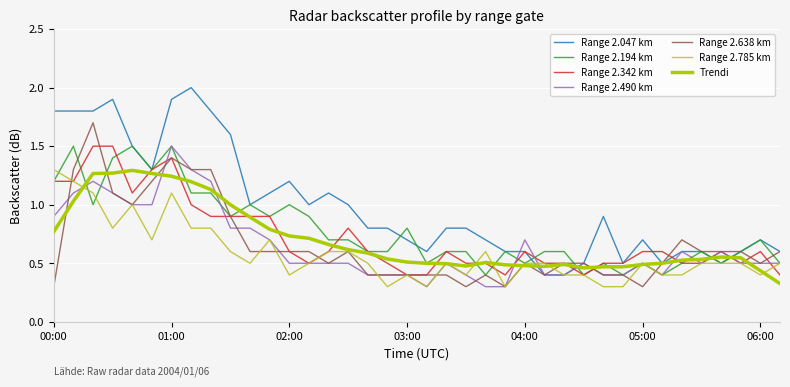

Which series has the largest range (max minus min)?

Range 2.047 km